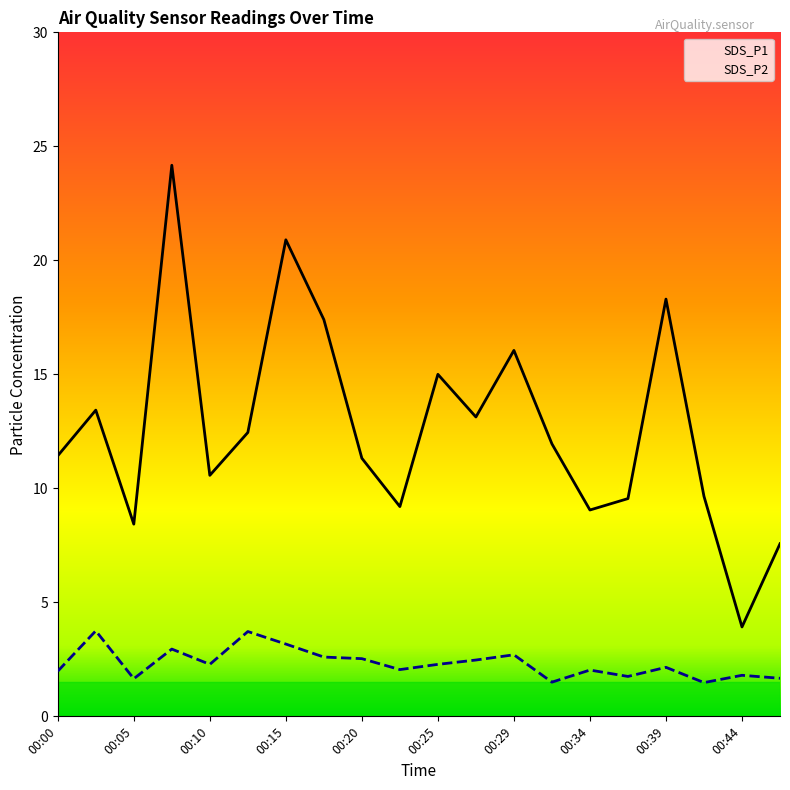

Rank the series by their maximum value, from highest to lowest.

SDS_P1, SDS_P2